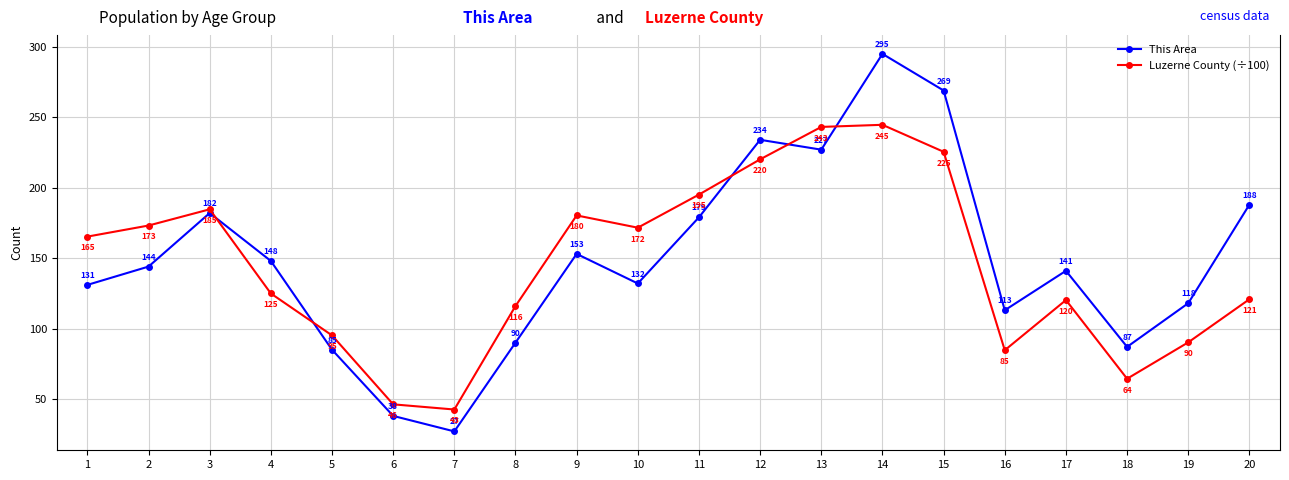

How many intersections are there between This Area and Luzerne County (÷100)?

5